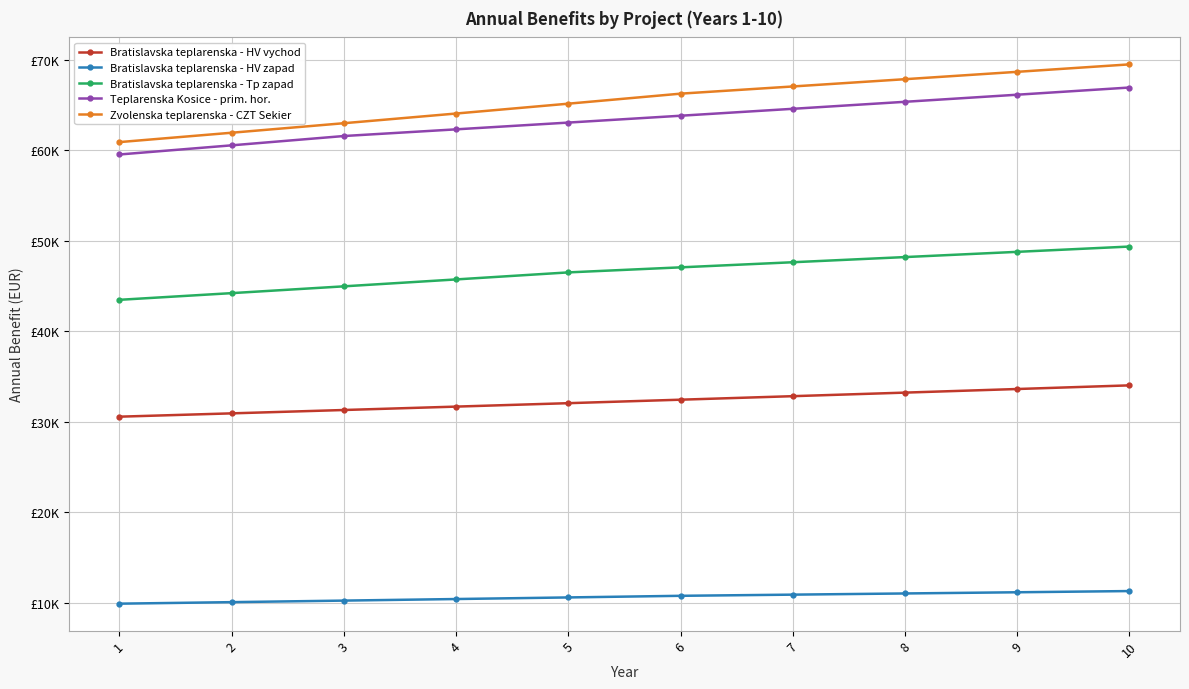

What is the average value of the Bratislavska teplarenska - HV vychod series?

32252.2